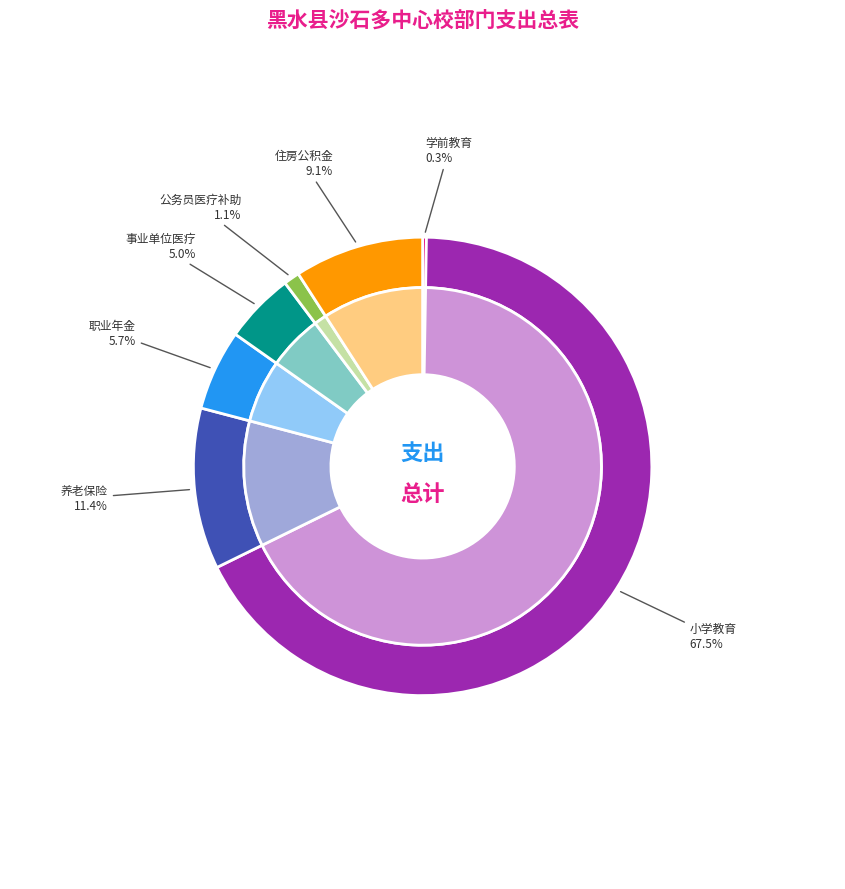

What is the change in value from 学前教育 to 机关事业单位基本养老保险缴费支出?

+444725.0